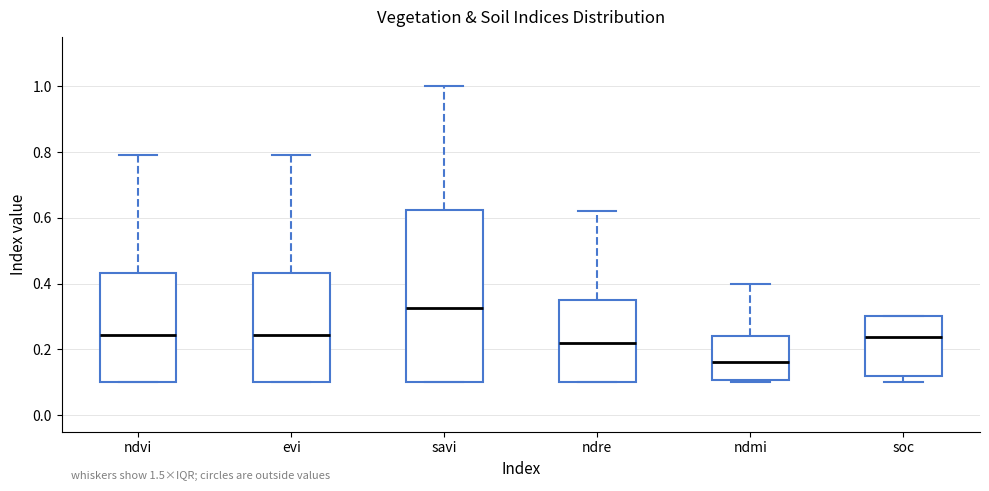

Reading left to right, read every box against the y-axis: the position of its median line, the range the box covers, and the ends of its whiskers. The values are not printed on the chart, so give them approximately, as read against the axis.

ndvi: median 0.24, box 0.10 to 0.44, whiskers 0.10 to 0.80
evi: median 0.24, box 0.10 to 0.44, whiskers 0.10 to 0.80
savi: median 0.32, box 0.10 to 0.62, whiskers 0.10 to 1.00
ndre: median 0.22, box 0.10 to 0.36, whiskers 0.10 to 0.62
ndmi: median 0.16, box 0.10 to 0.24, whiskers 0.10 (just below the box's lower edge) to 0.40
soc: median 0.24, box 0.12 to 0.30, whiskers 0.10 to 0.30